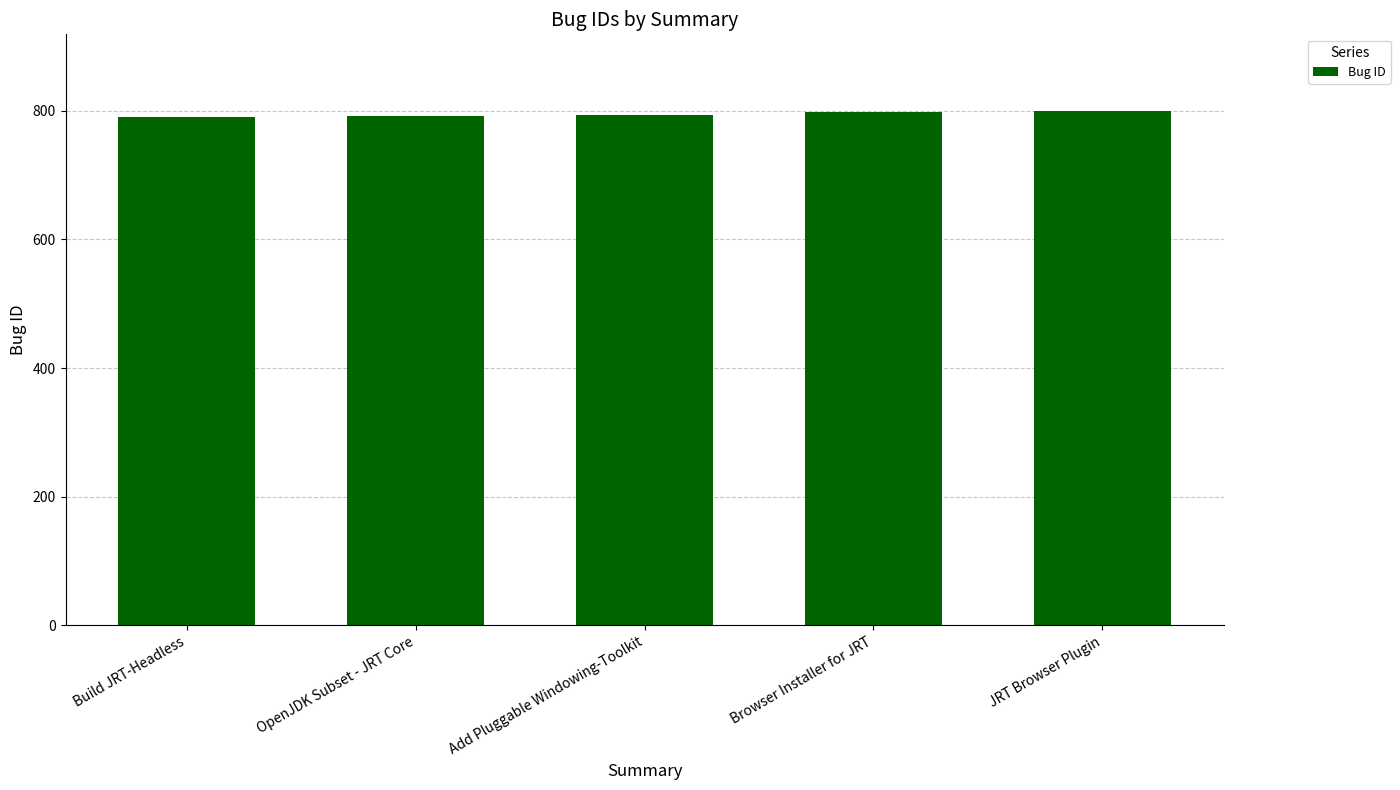

Is it true that the value at Add Pluggable Windowing-Toolkit is 1413?

False